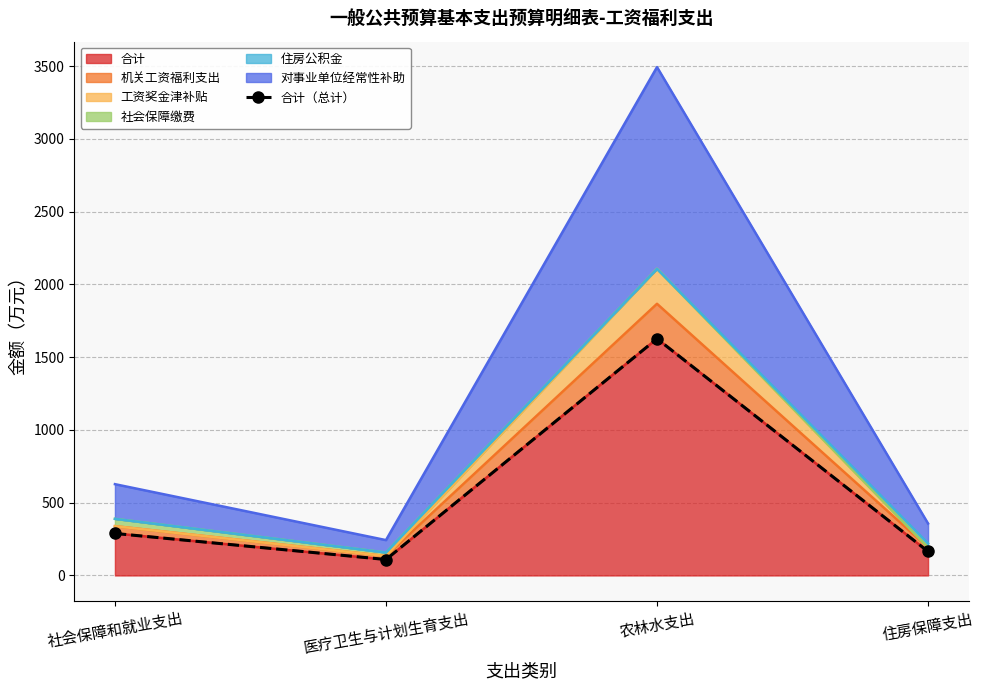

What is the difference between the maximum and minimum values?

1517.4